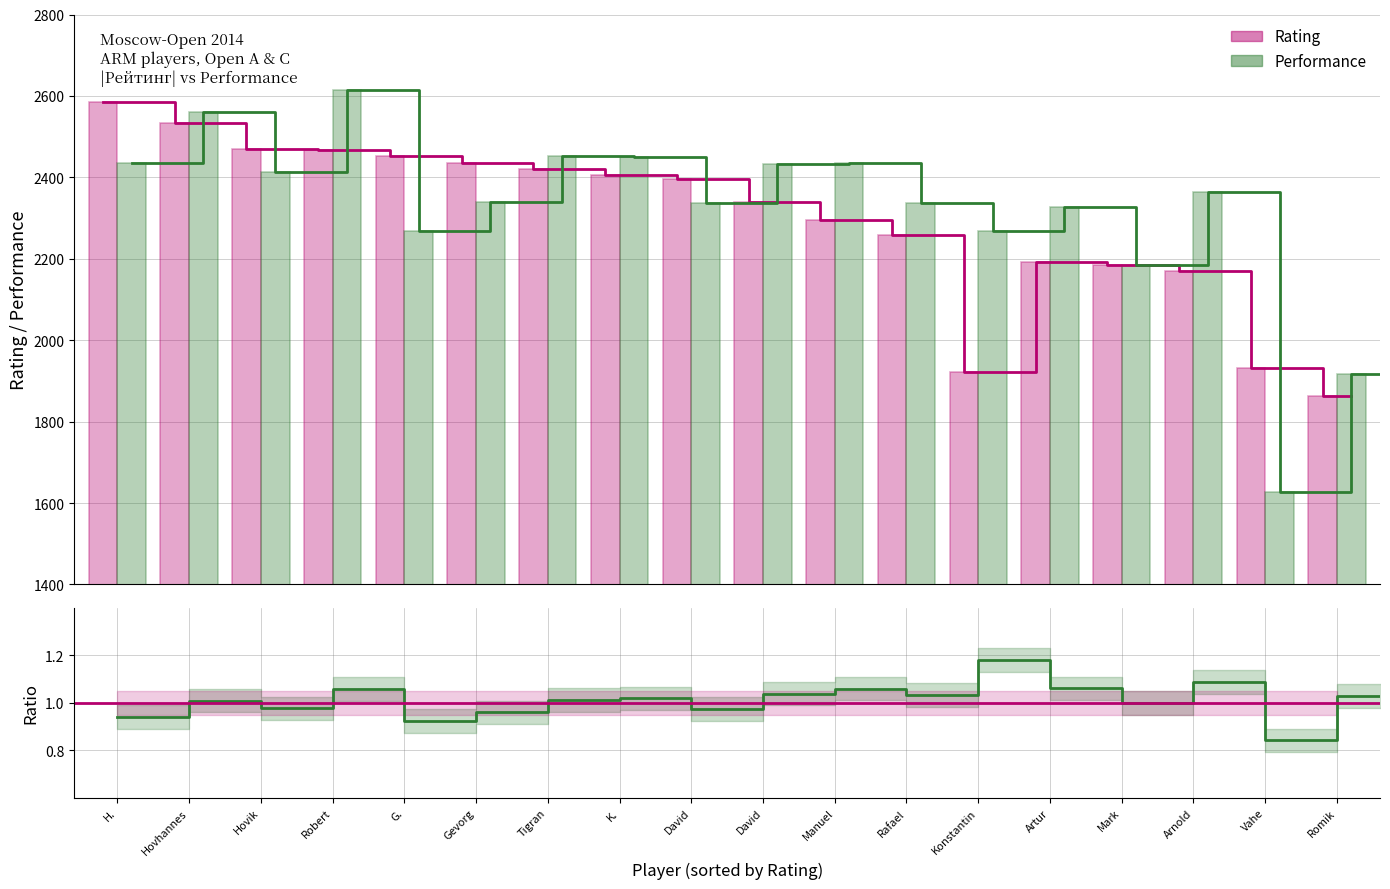

What is the maximum value shown in the chart?

2614